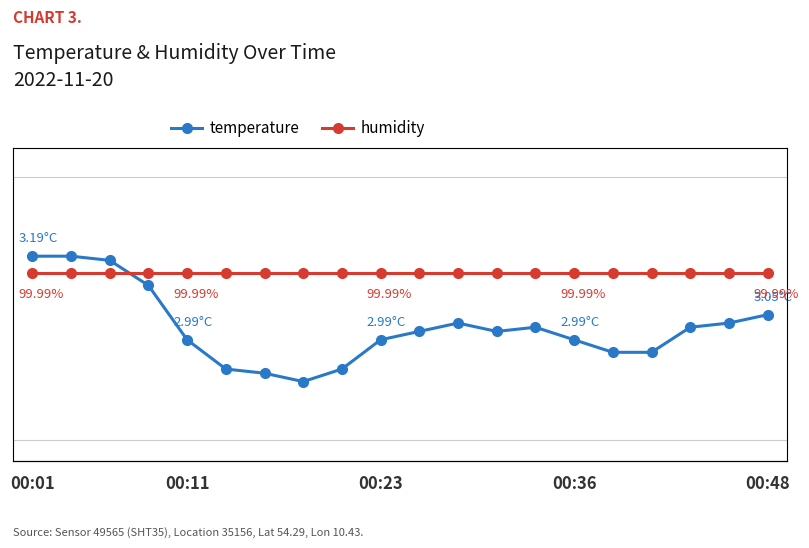

How many data points does each series have?

20